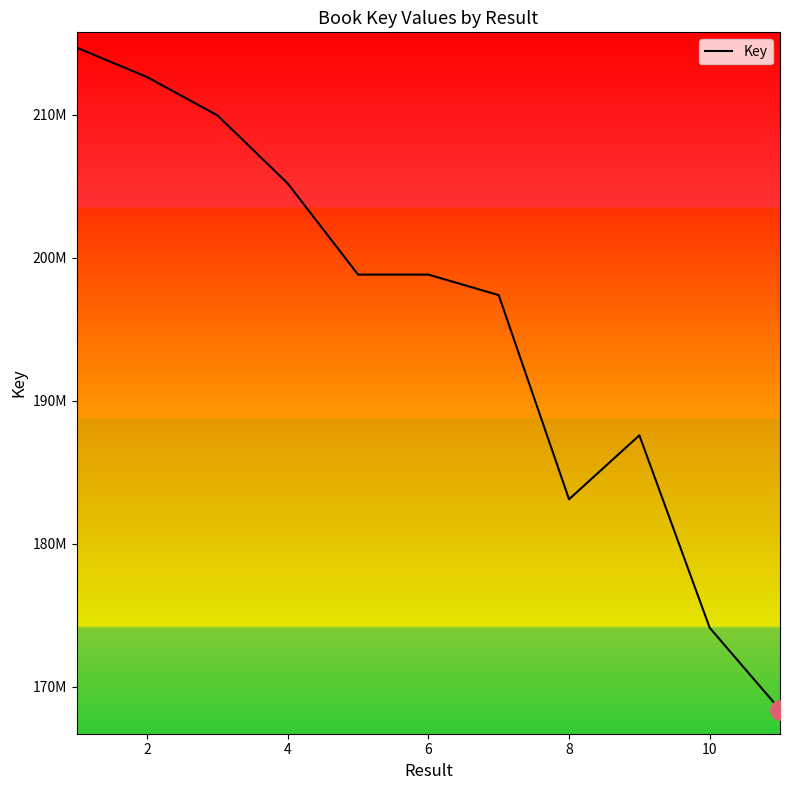

What is the difference between the maximum and minimum values?

46290550